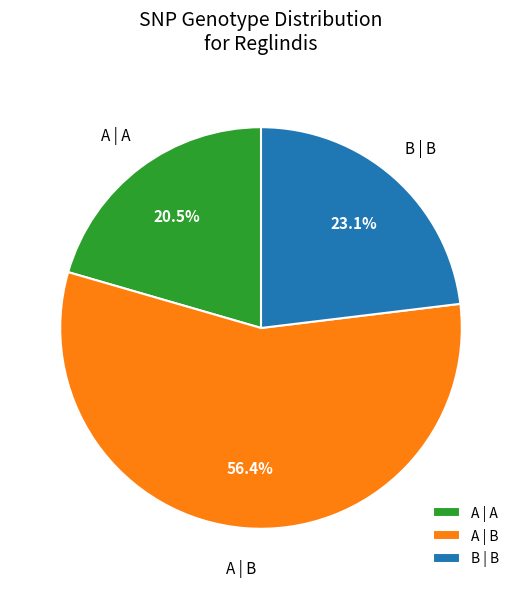

Count the number of slices in the pie.

3